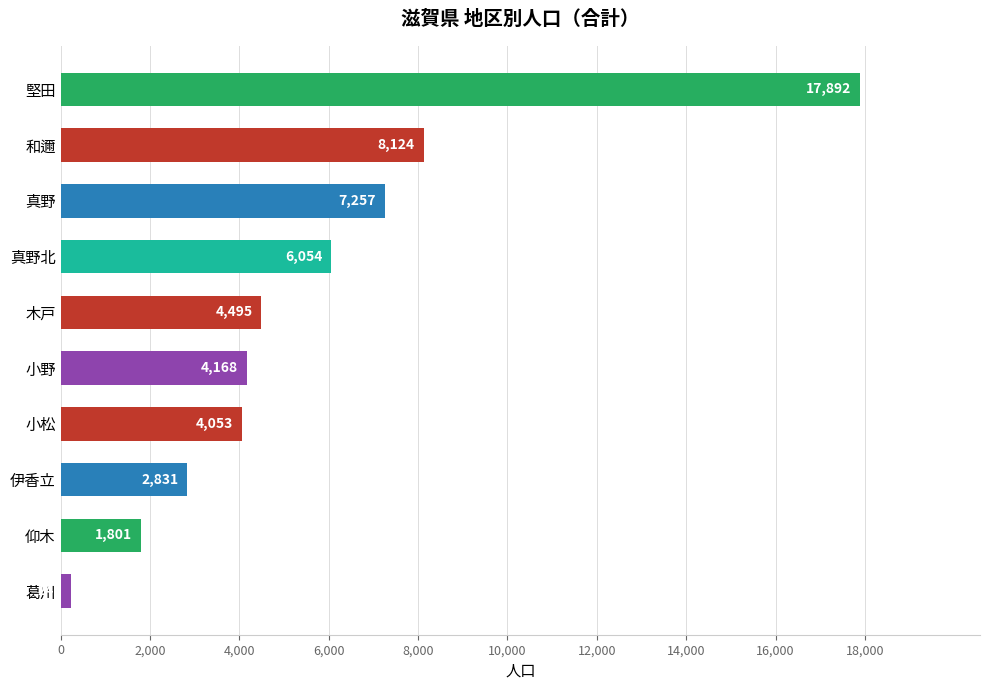

What is the sum of the values at 小野 and 木戸?

8663